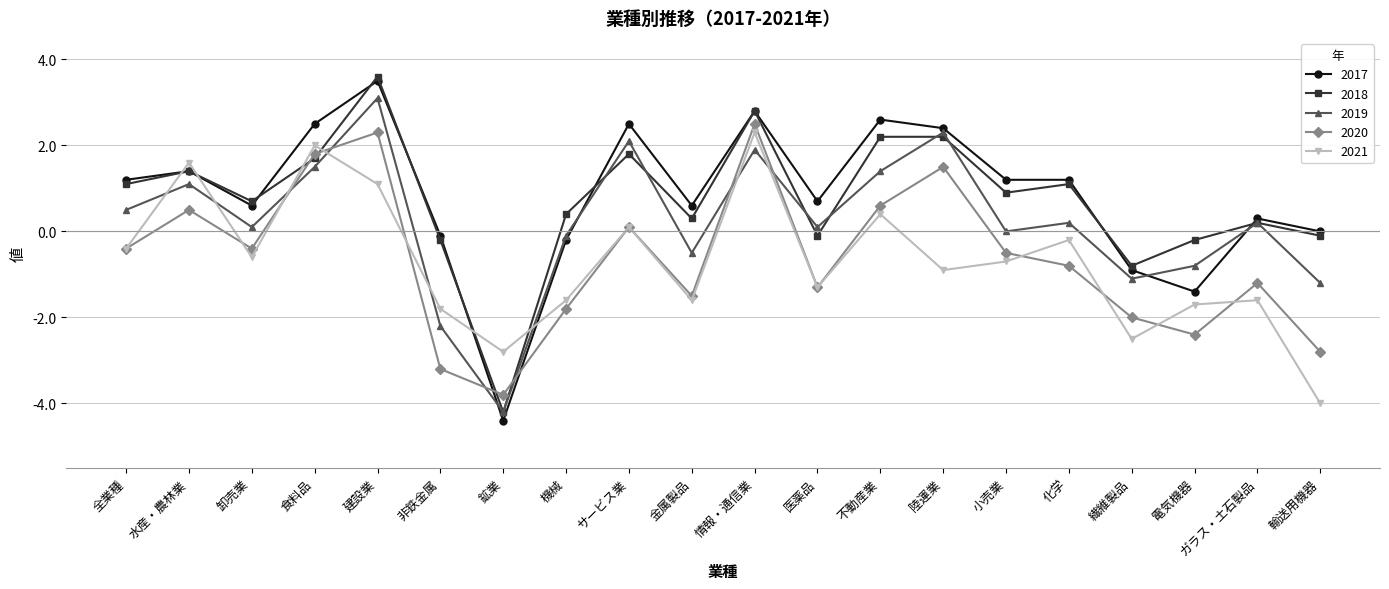

Is the value of 2017 at 陸運業 greater than the value of 2019 at 小売業?

Yes